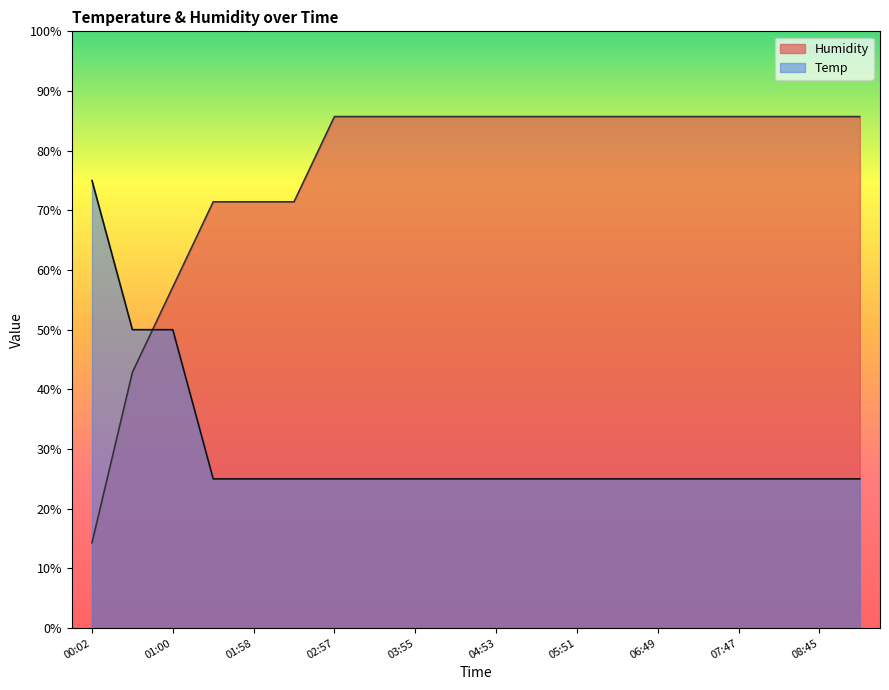

Reading left to right, list all the values displayed in this chart.

Temp: 75.0	50.0	50.0	25.0	25.0	25.0	25.0	25.0	25.0	25.0	25.0	25.0	25.0	25.0	25.0	25.0	25.0	25.0	25.0	25.0
Humidity: 14.3	42.9	57.1	71.4	71.4	71.4	85.7	85.7	85.7	85.7	85.7	85.7	85.7	85.7	85.7	85.7	85.7	85.7	85.7	85.7